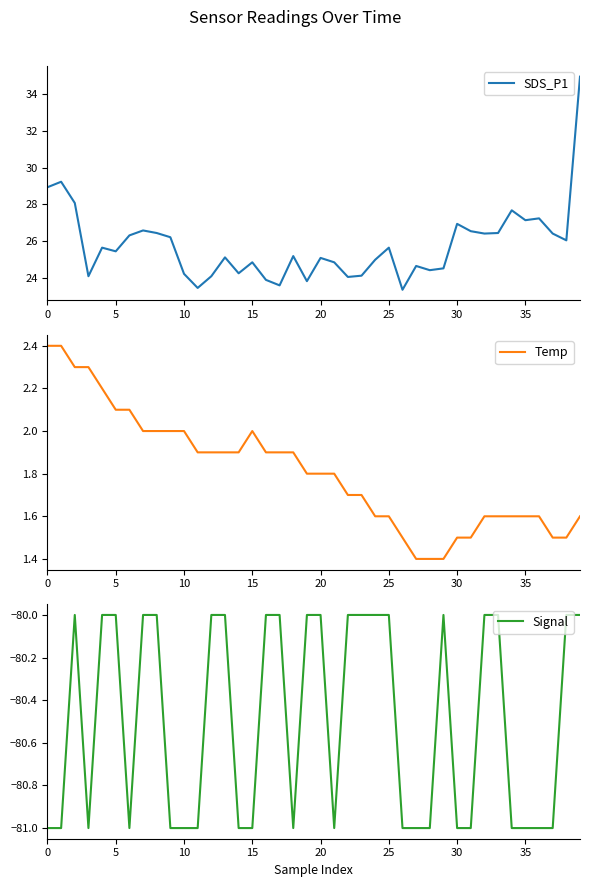

True or false: SDS_P1 and Signal intersect in this chart.

False